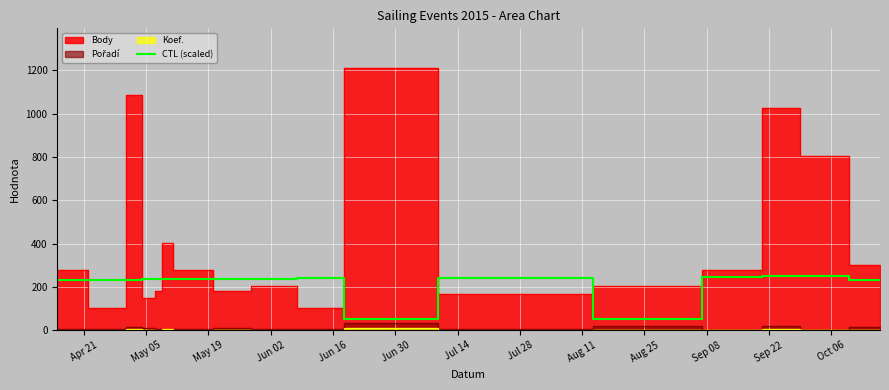

What is the minimum value for CTL (scaled)?

50.0